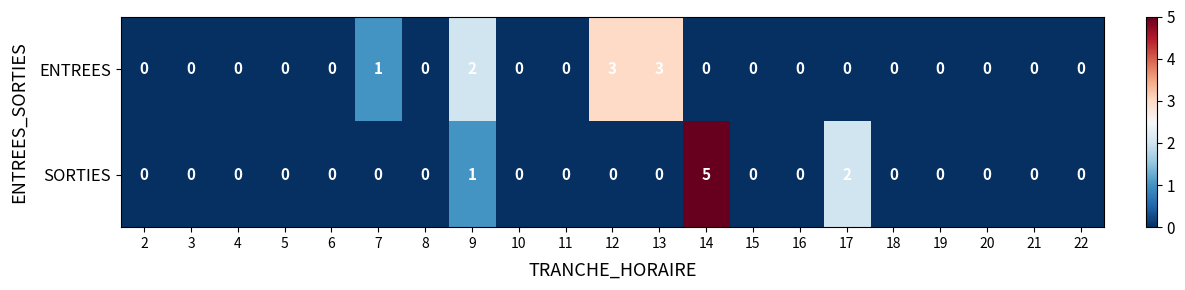

Count the SORTIES values in the range 0 to 1.

19